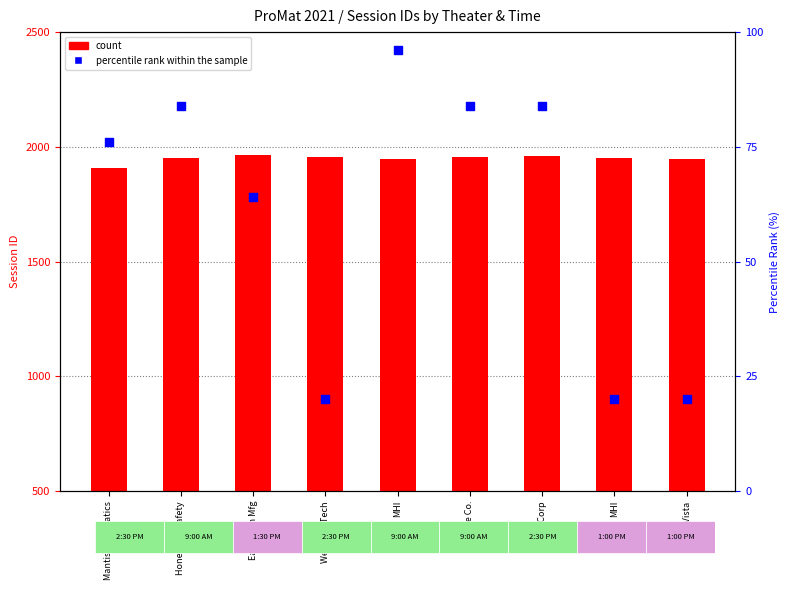

Which series has the largest total across all categories?

count